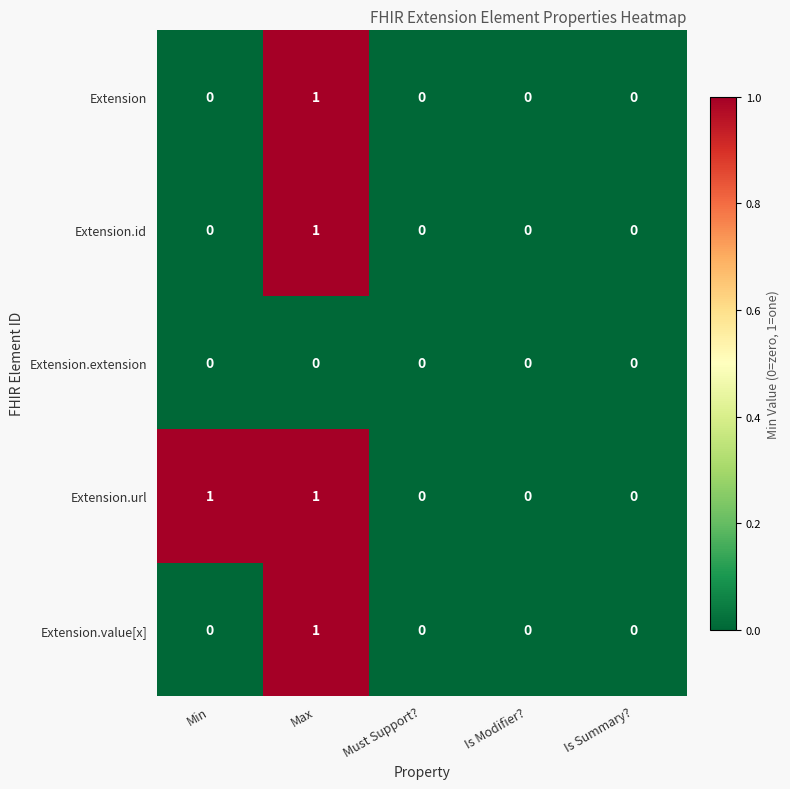

Which series has the largest total across all categories?

Extension.url